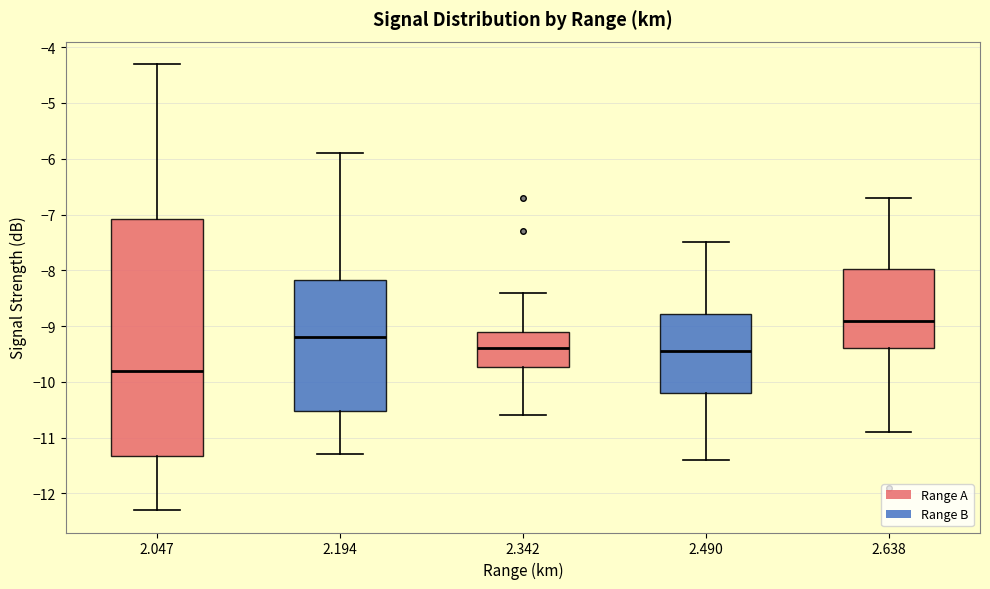

Which box's median line is the highest?

2.638